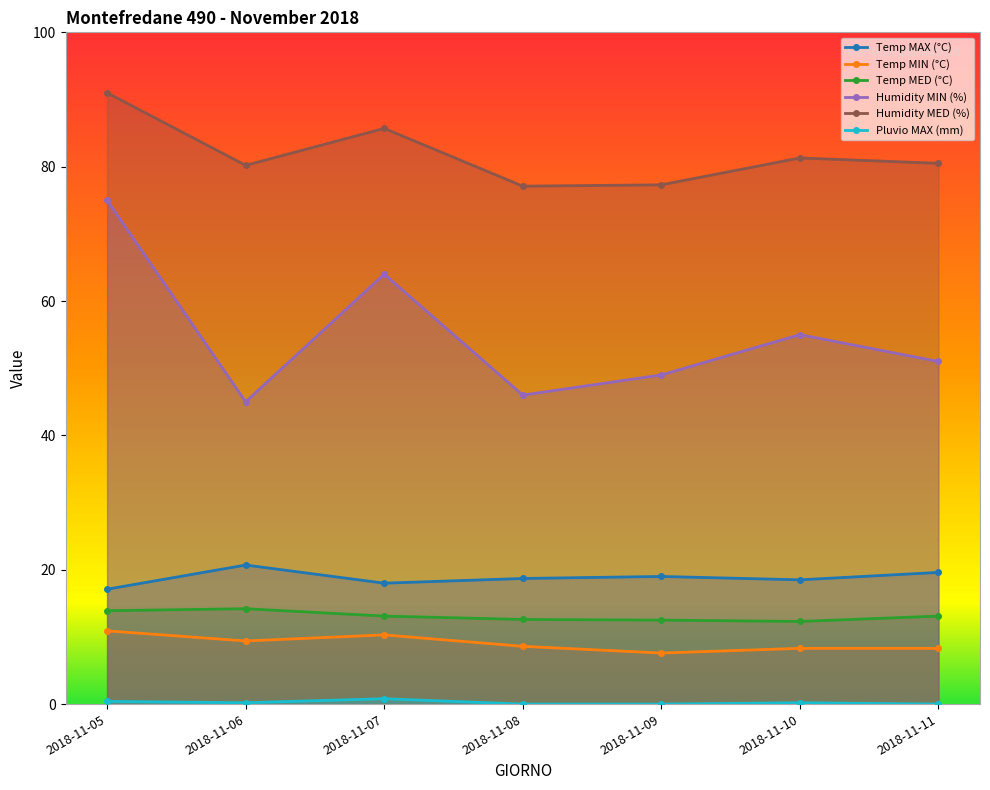

Reading left to right, what are all the values shown in this chart?

Temp MAX (°C): 17.1	20.7	18.0	18.7	19.0	18.5	19.6
Temp MIN (°C): 10.9	9.4	10.3	8.6	7.6	8.3	8.3
Temp MED (°C): 13.9	14.2	13.1	12.6	12.5	12.3	13.1
Humidity MIN (%): 75.0	45.0	64.0	46.0	49.0	55.0	51.0
Humidity MED (%): 91.0	80.2	85.7	77.1	77.3	81.3	80.5
Pluvio MAX (mm): 0.4	0.2	0.8	0.0	0.0	0.2	0.0